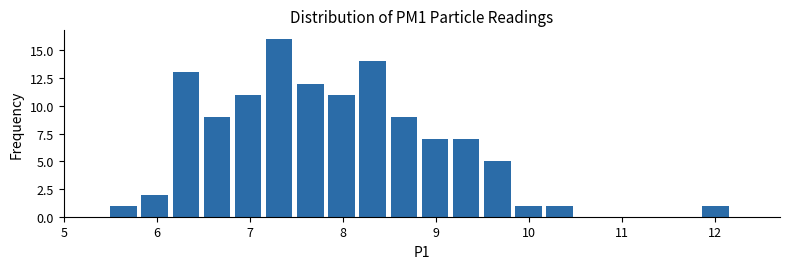

Around what value on the x-axis is the tallest bar? Give the approximate position of its centre, as read against the axis.

7.3